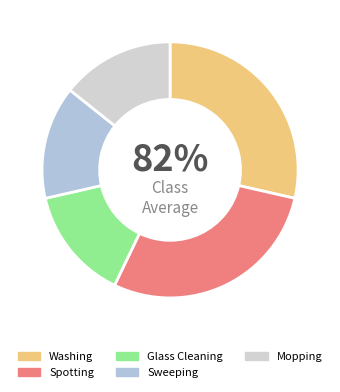

Count the number of slices in the pie.

5